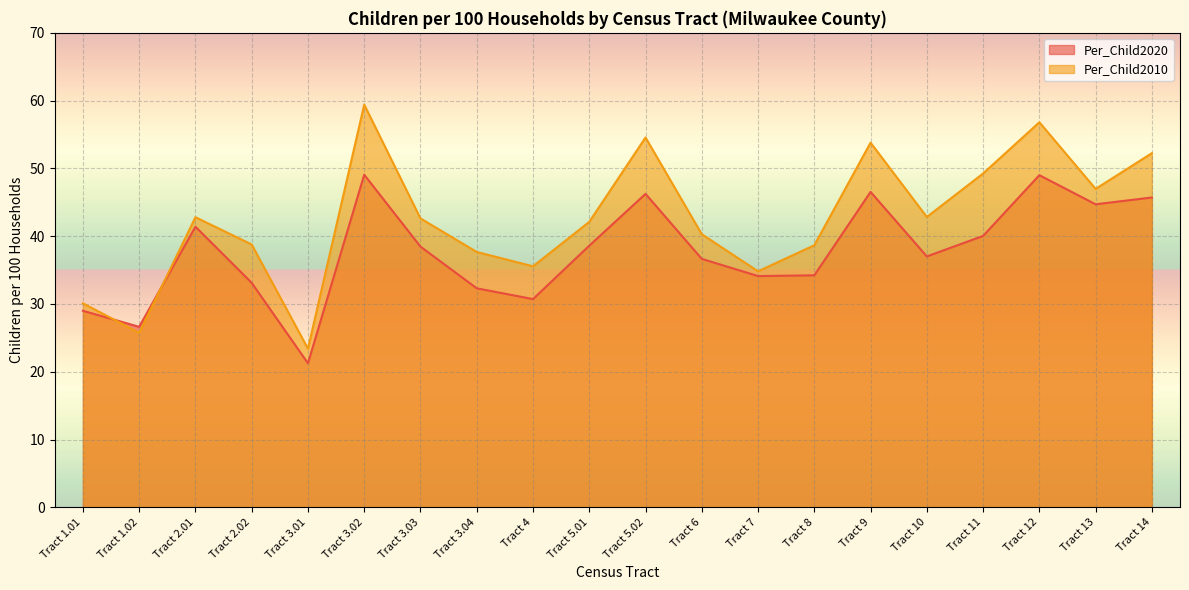

In Per_Child2010, how many points are higher than both neighbors (excluding endpoints)?

5